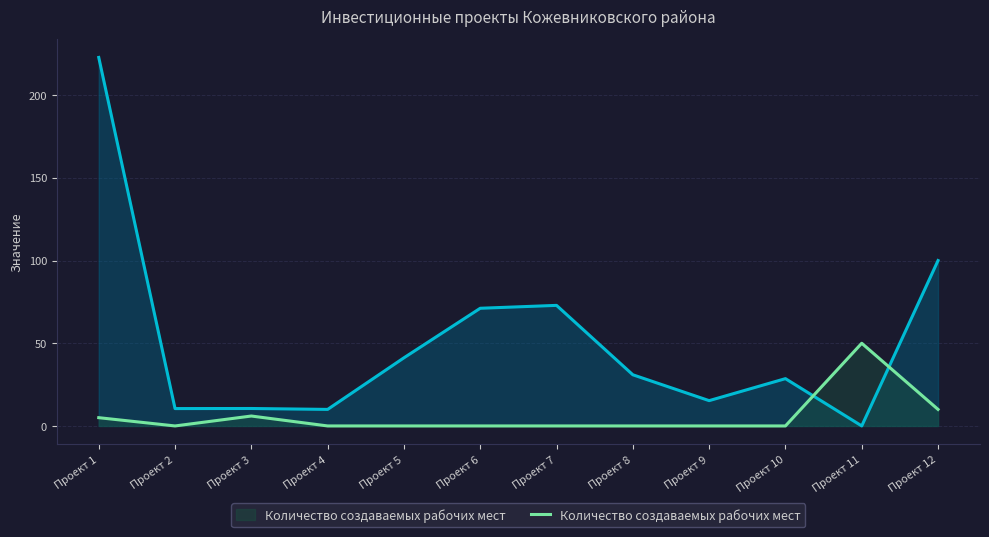

At how many categories does at least one series exceed 132?

1